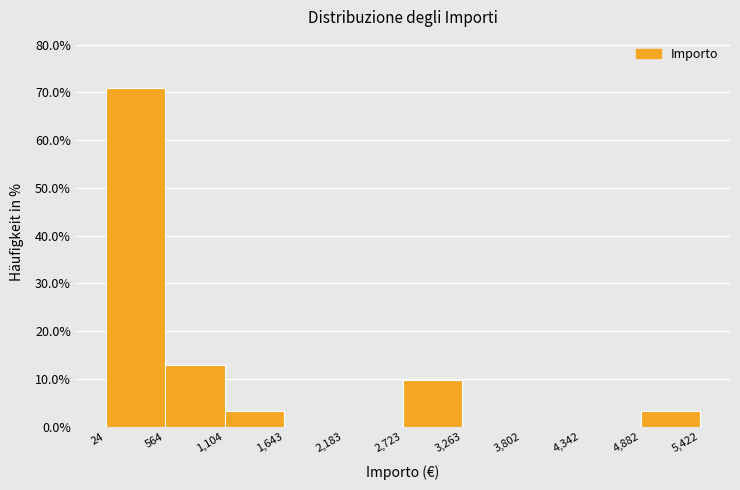

Over which range of the x-axis is the bar tallest?

24 to 564